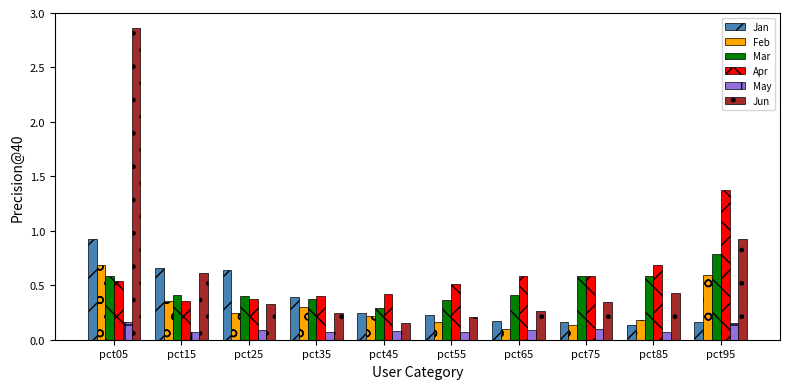

How many May values are between 0 and 1?

10